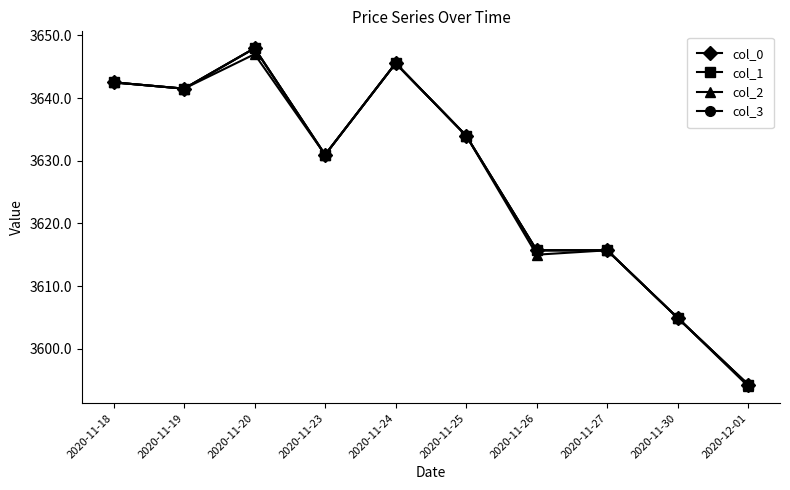

True or false: col_0 has a value of 2273.2 at 2020-11-27.

False